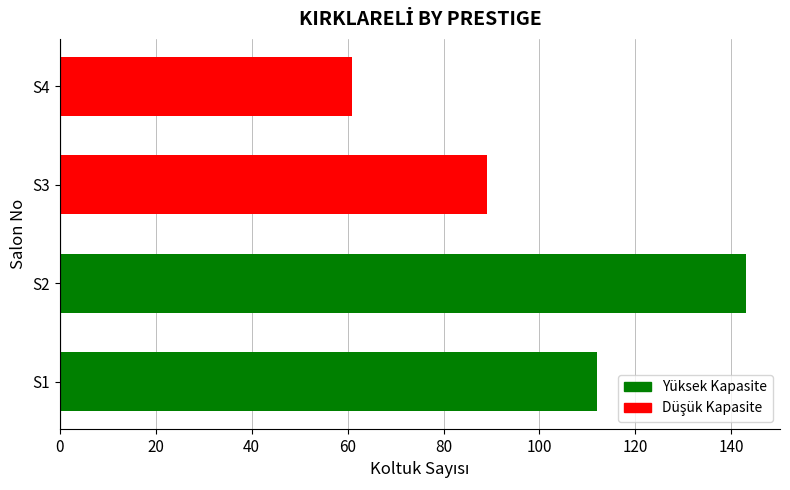

How many series are shown in this chart?

1